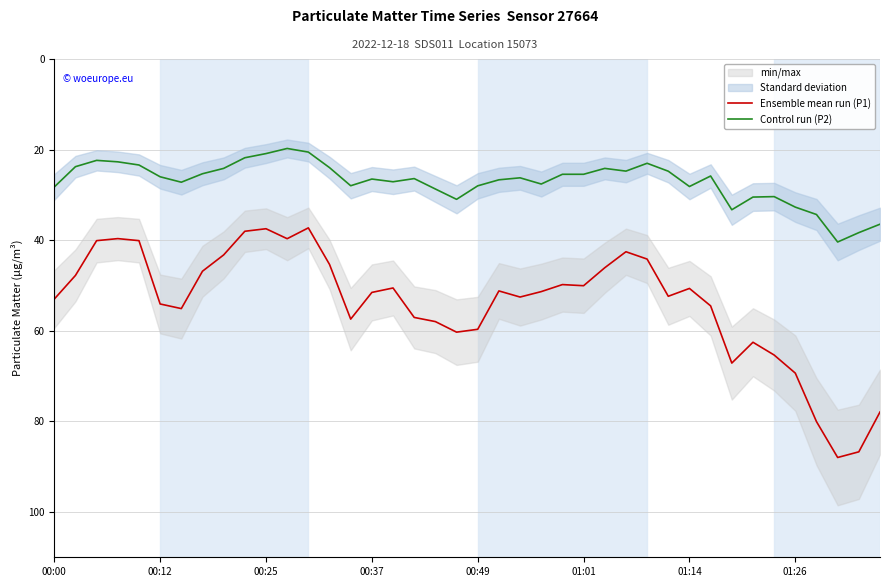

What is the spread (max minus min) of values at 38?

48.4